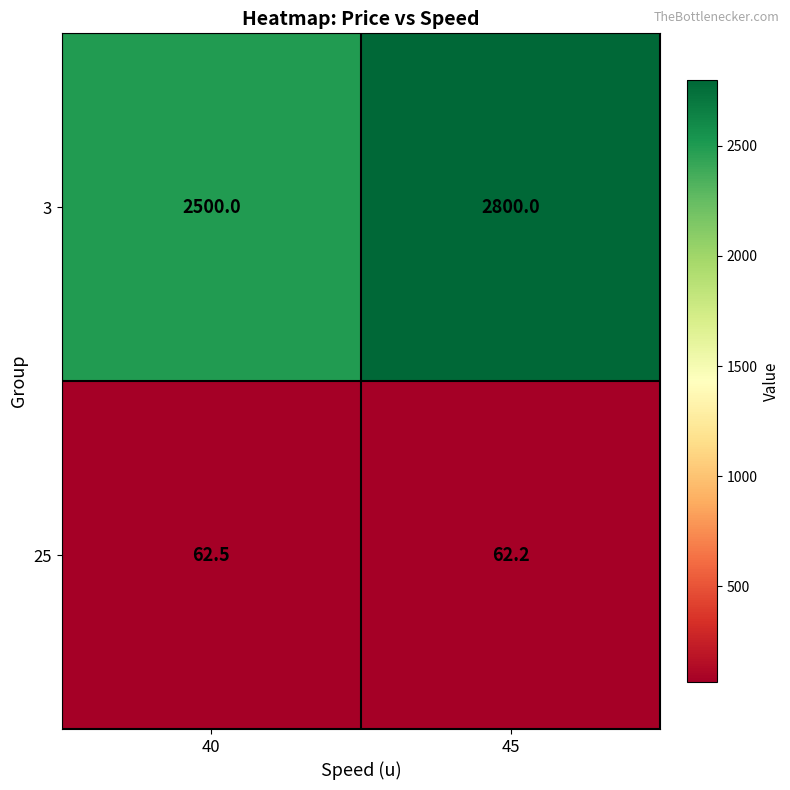

What is the sum of the 25 values at 40 and 45?

124.7